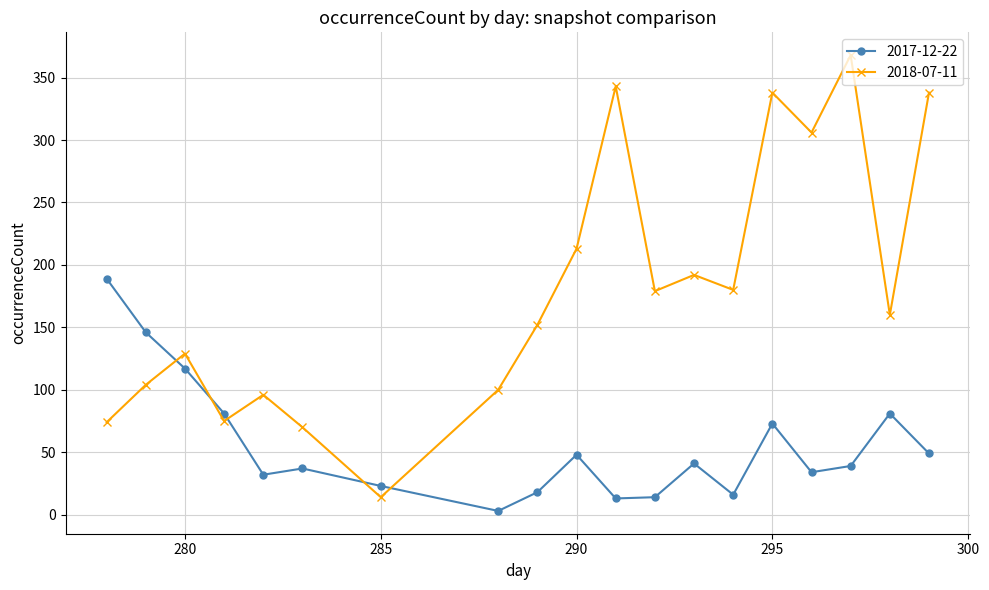

Which series has the widest spread of values?

2018-07-11